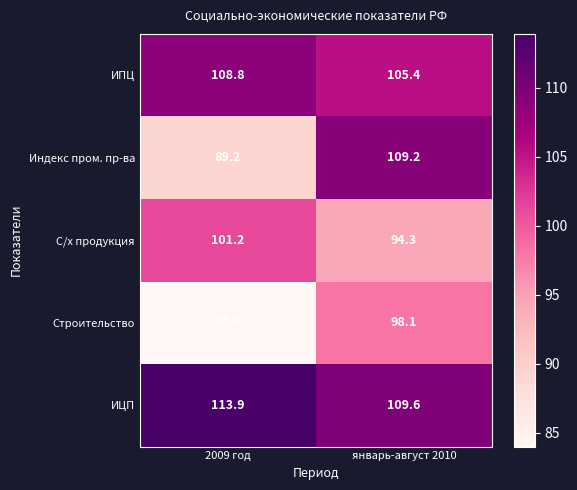

At how many categories does at least one series exceed 93?

2